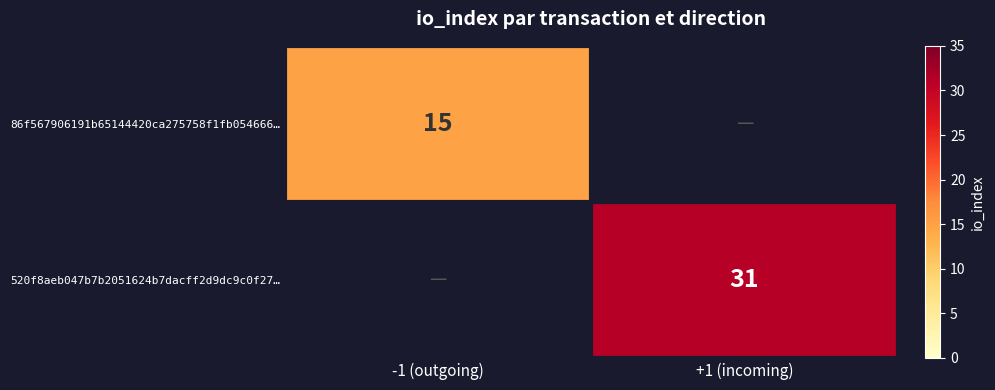

The 520f8aeb047b7b2051624b7dacff2d9dc9c0f27… series shows 51 at +1 (incoming). True or false?

False